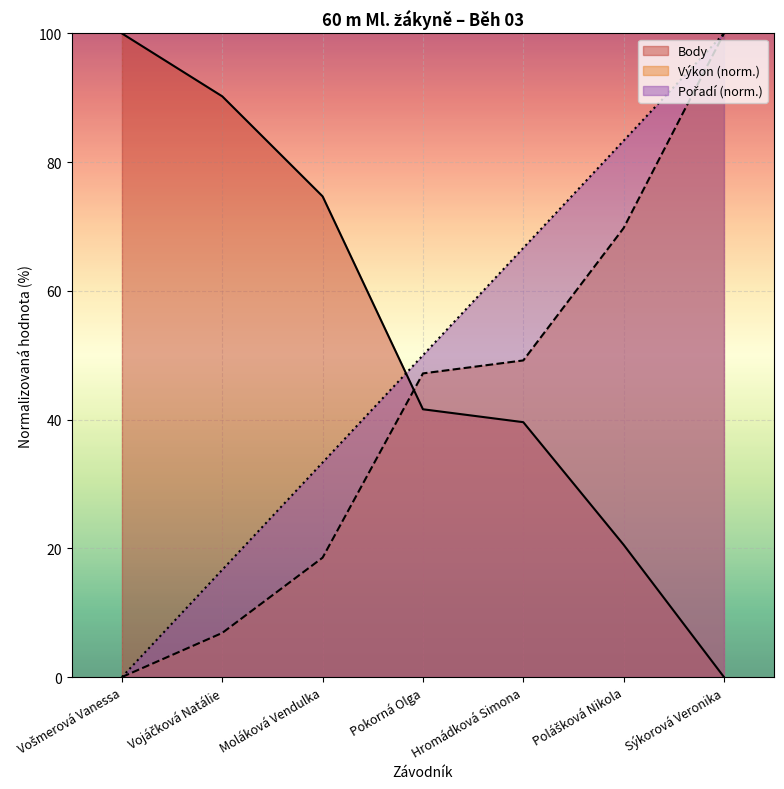

True or false: Body has a value of 130.6 at Moláková Vendulka.

False